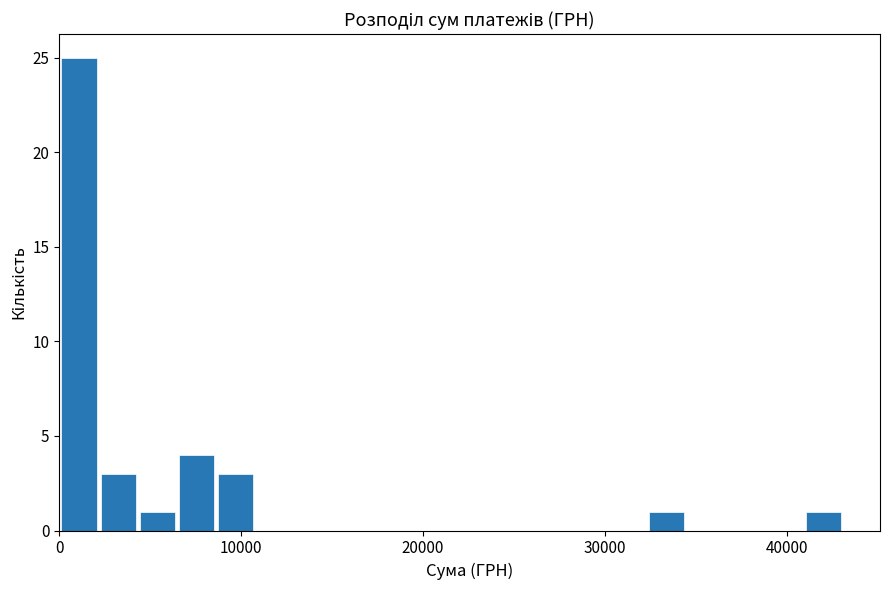

Read against the x-axis, roughly where is the centre of the tallest bar?

1000